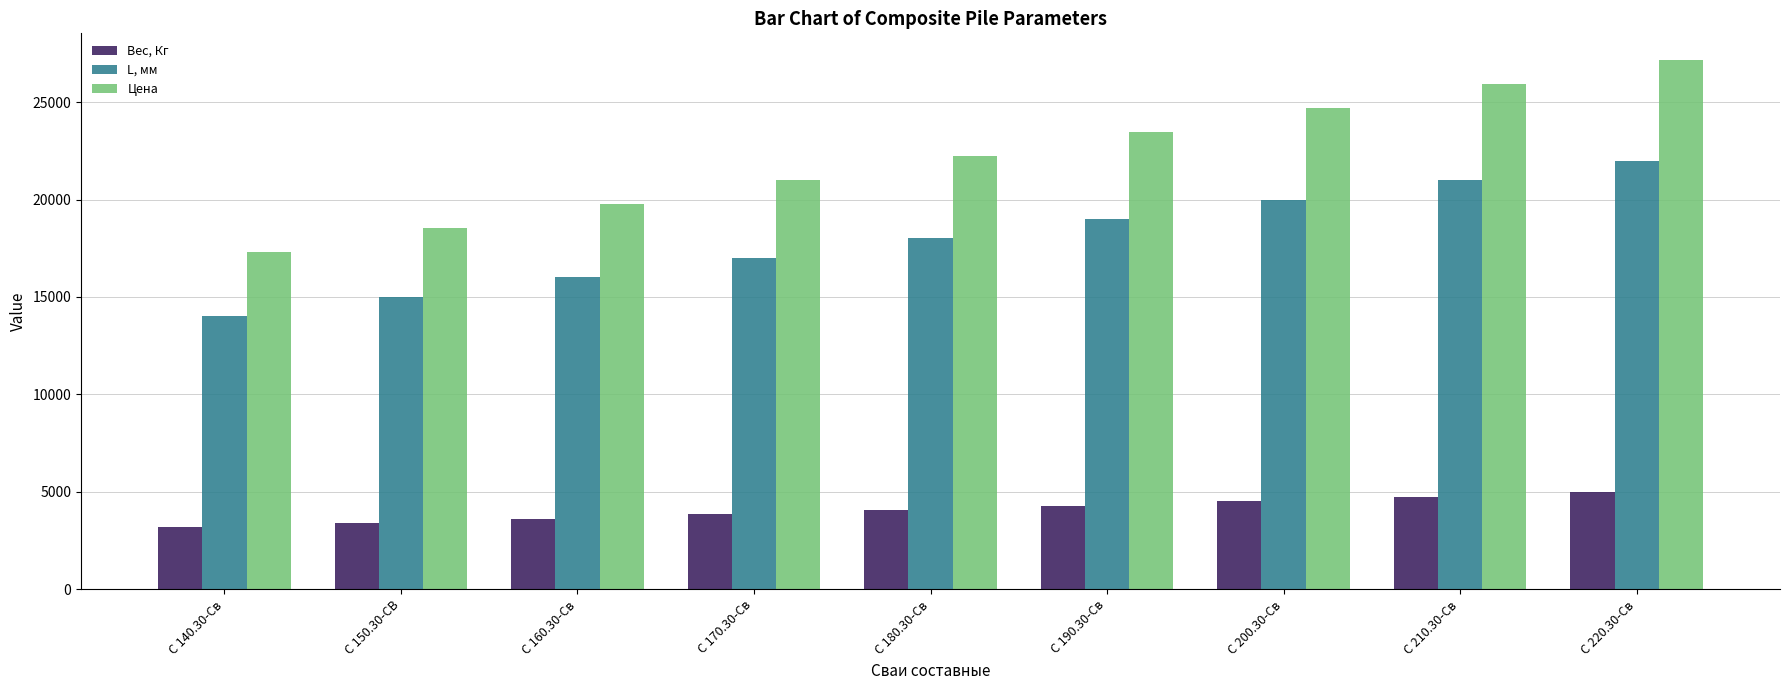

Count the number of data series in this chart.

3